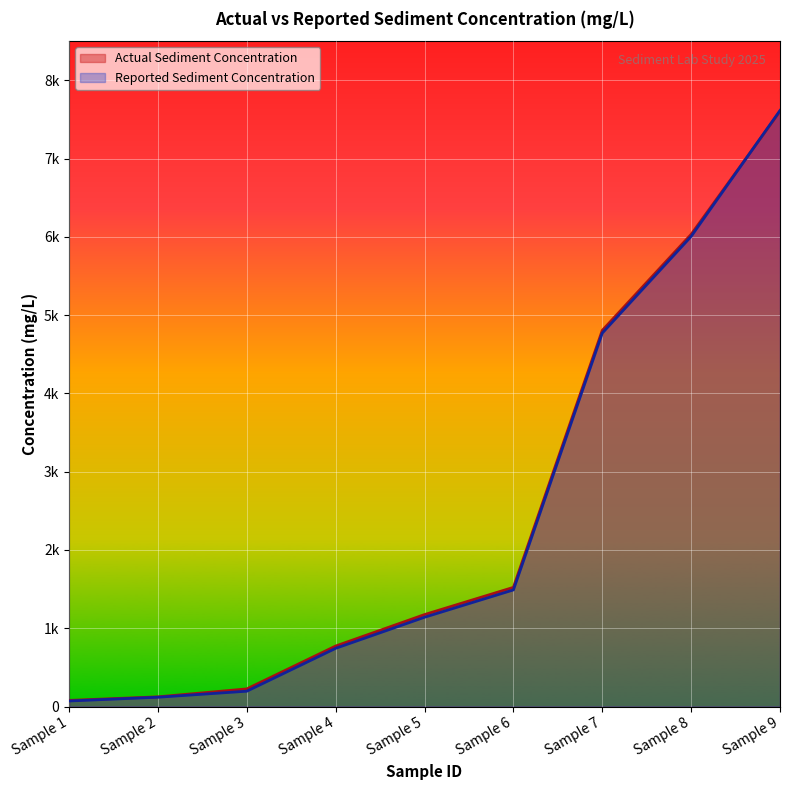

Rank the categories by Actual Sediment Concentration value from highest to lowest.

Sample 9, Sample 8, Sample 7, Sample 6, Sample 5, Sample 4, Sample 3, Sample 2, Sample 1